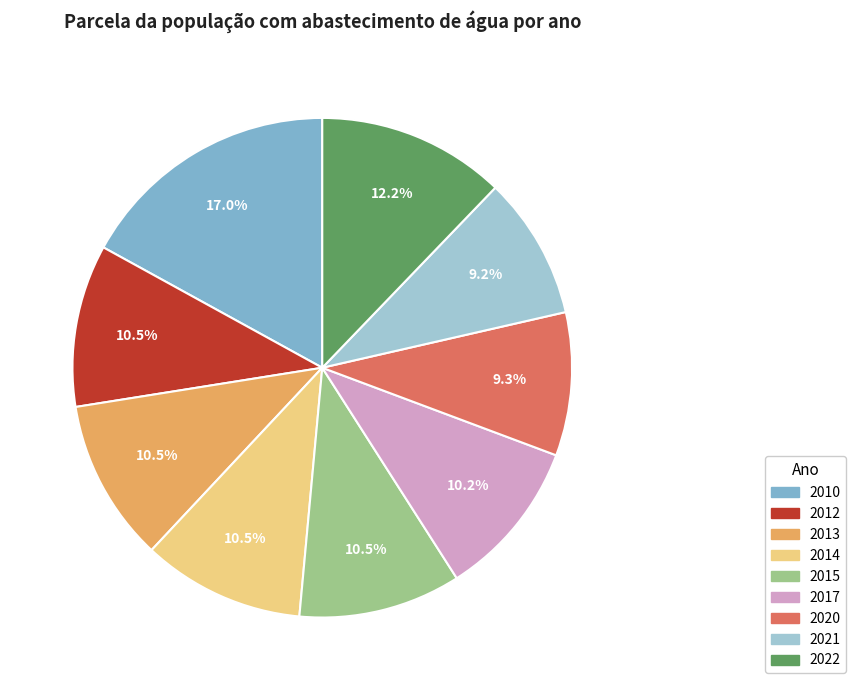

The 2017 slice represents 10% of the pie. True or false?

True